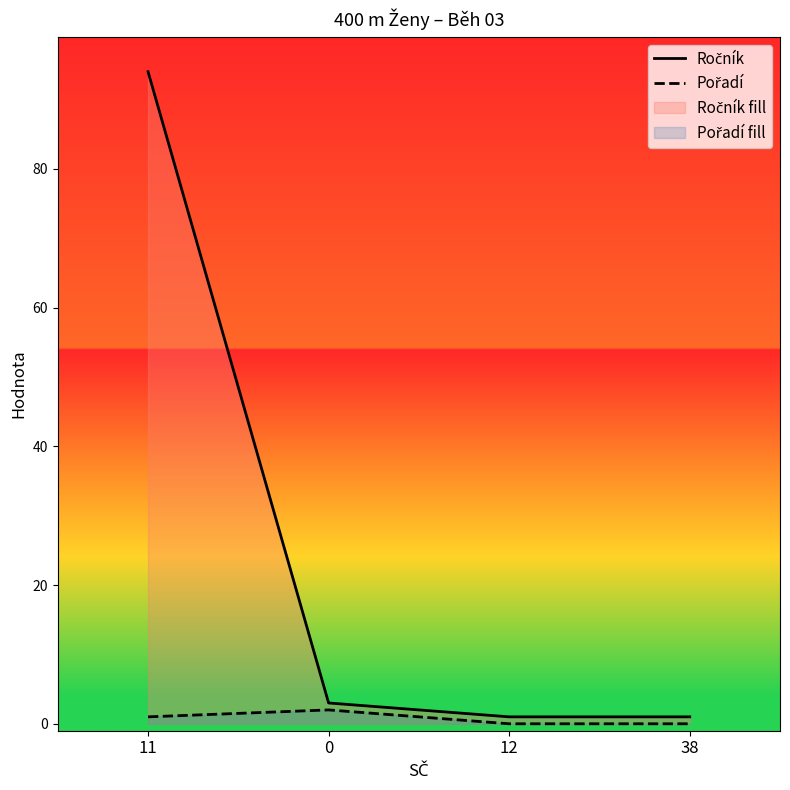

In Pořadí, how many points are higher than both neighbors (excluding endpoints)?

1